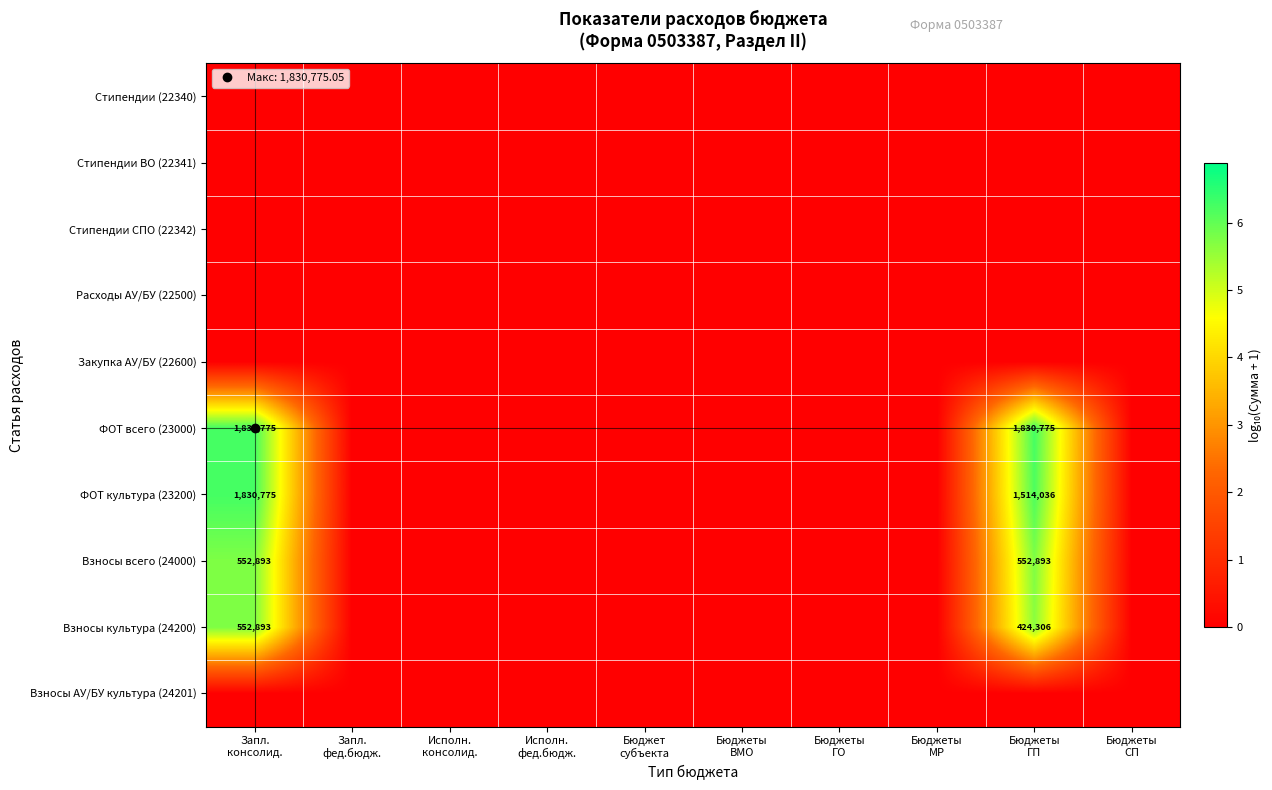

How many categories are shown in the chart?

10